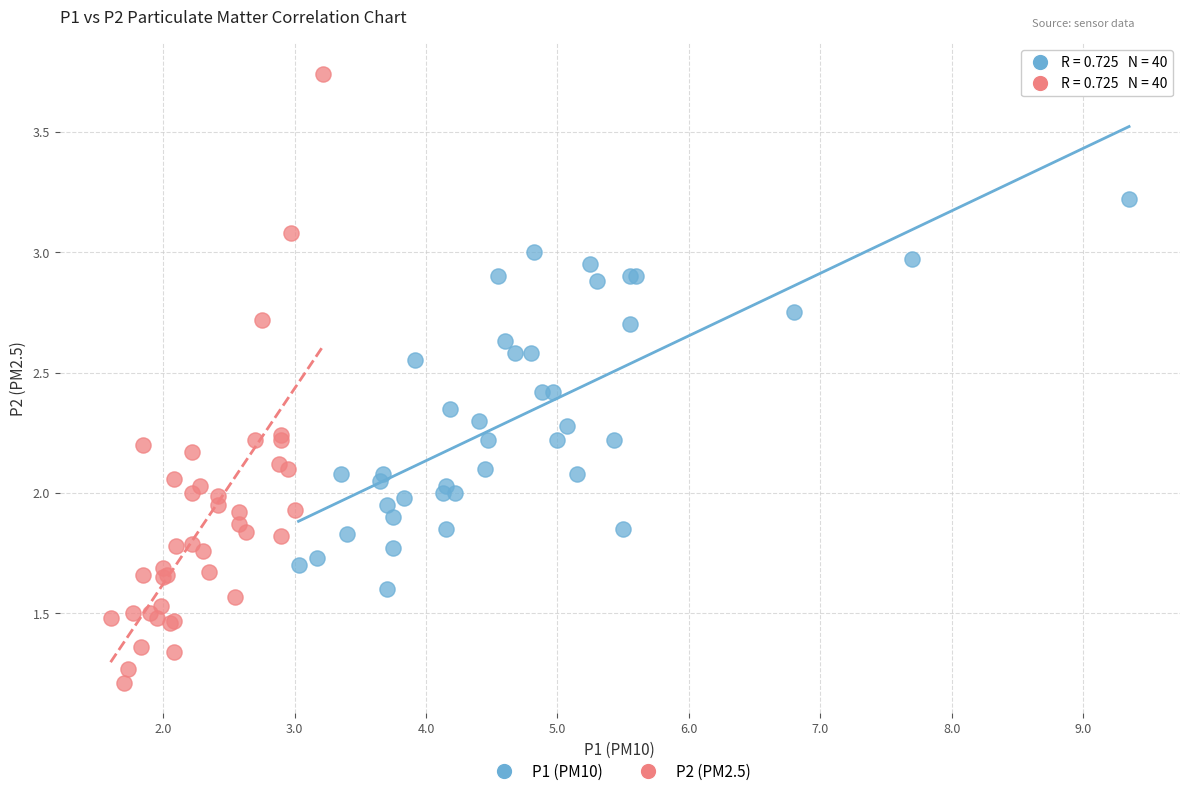

What are all the series names shown in the legend?

P1 (PM10), P2 (PM2.5)